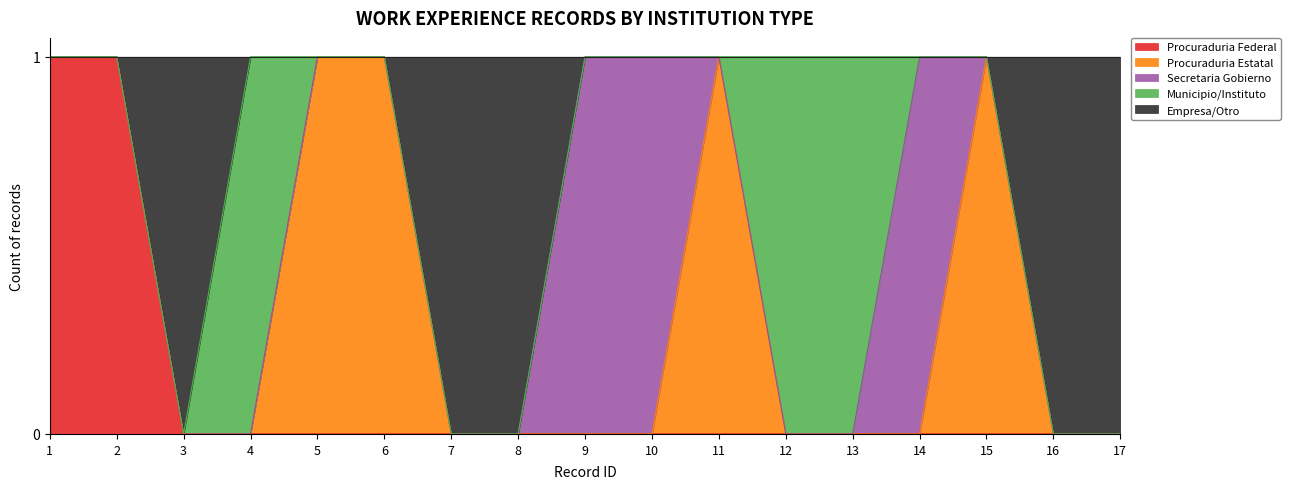

Does the chart have visible grid lines?

Yes